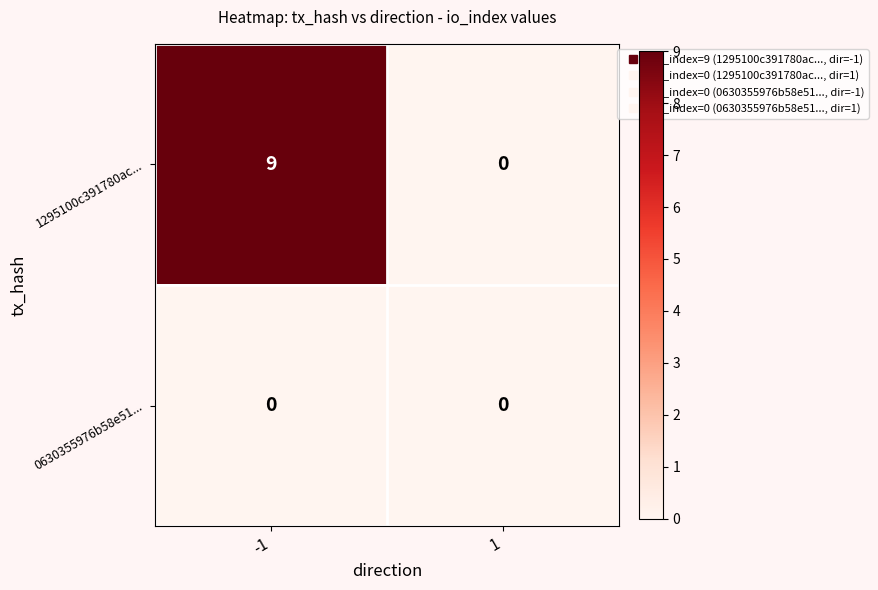

Which series has the largest range (max minus min)?

1295100c391780ac...